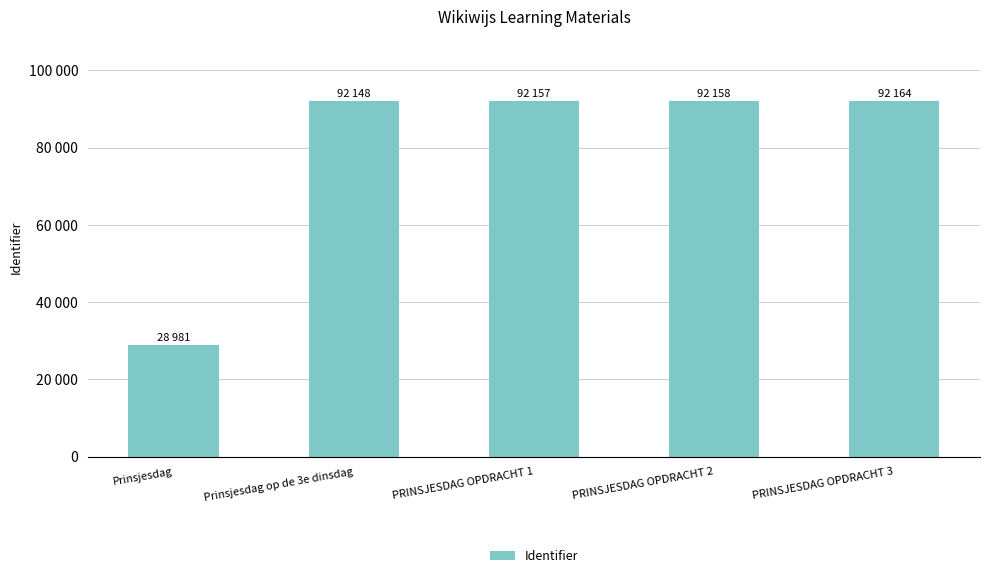

Which label corresponds to the largest value in the chart?

PRINSJESDAG OPDRACHT 3